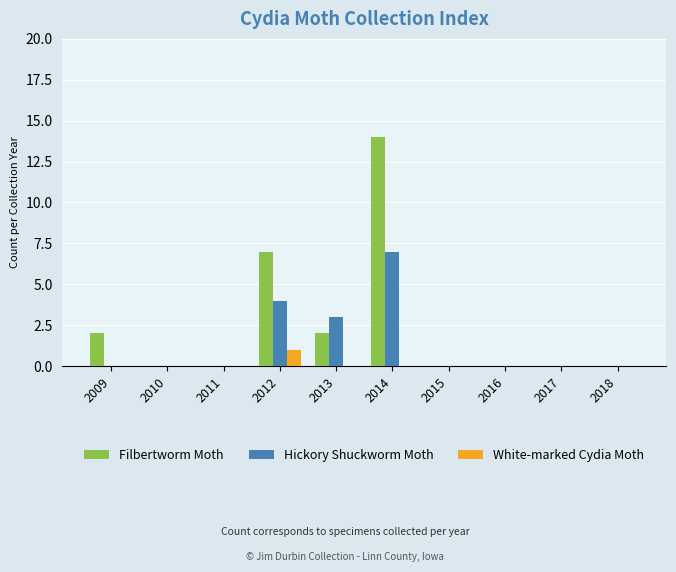

Reading left to right, extract all data points from this chart.

Filbertworm Moth: 2	0	0	7	2	14	0	0	0	0
Hickory Shuckworm Moth: 0	0	0	4	3	7	0	0	0	0
White-marked Cydia Moth: 0	0	0	1	0	0	0	0	0	0